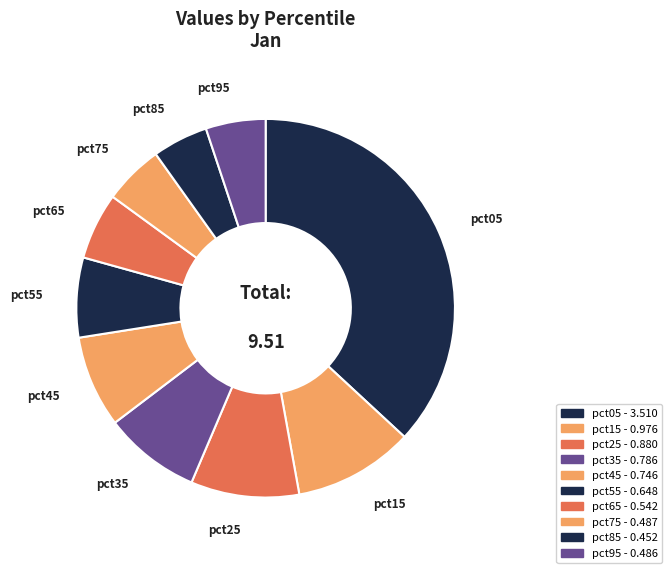

Which slice is the largest?

pct05